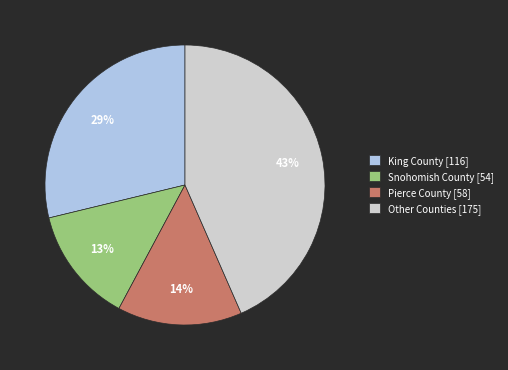

The King County [116] slice represents 29% of the pie. True or false?

True